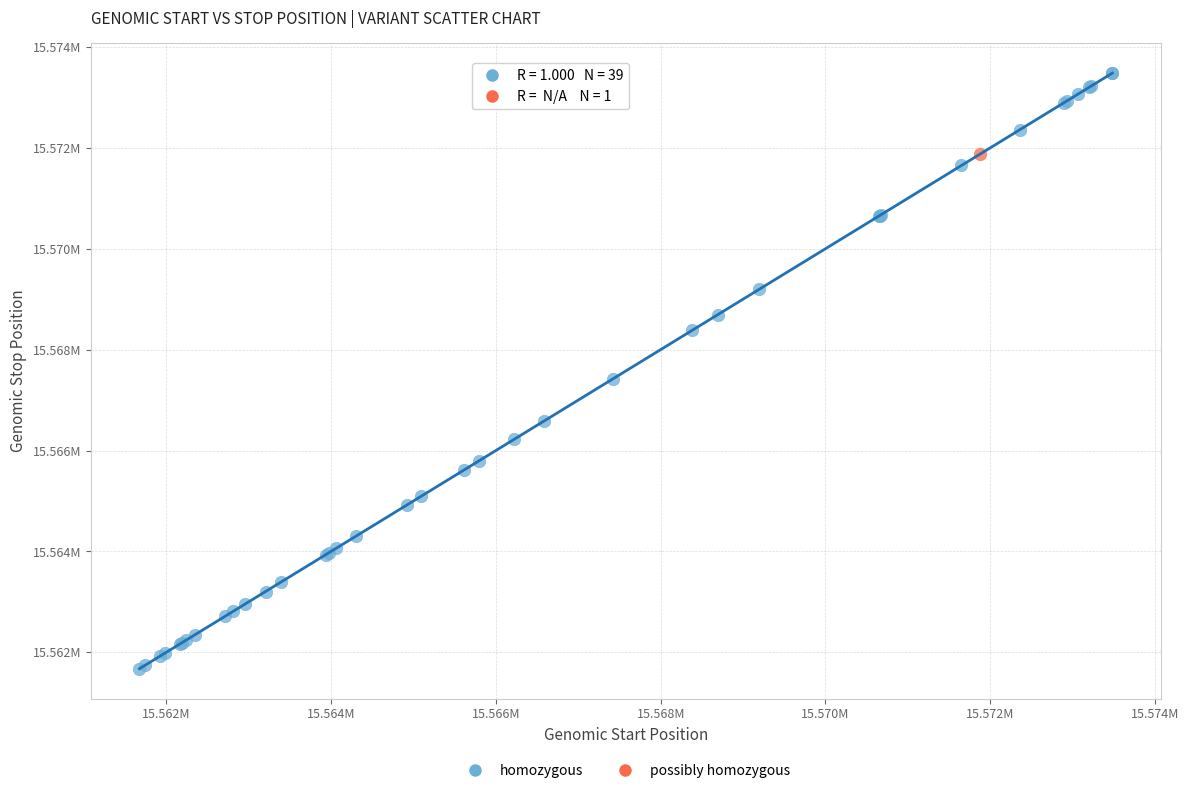

What are all the series names shown in the legend?

homozygous, possibly homozygous